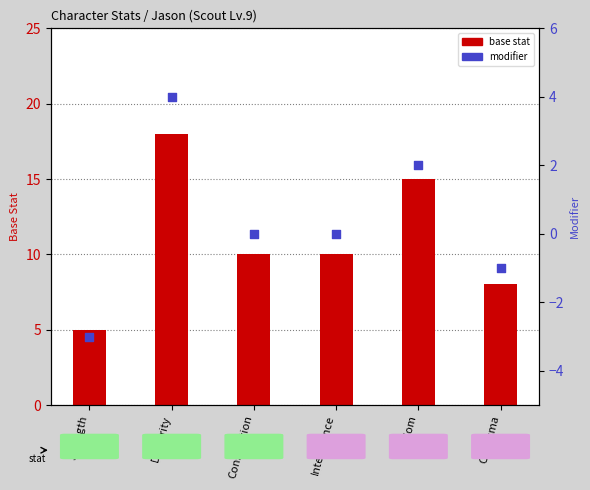

Which series contains the lowest Y value?

modifier